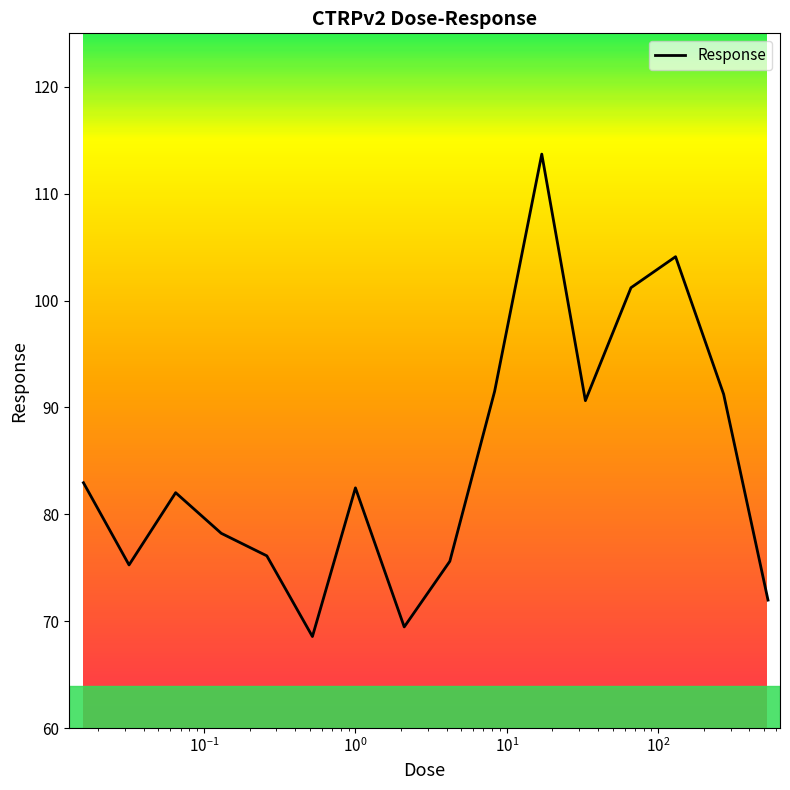

What is the maximum value shown in the chart?

113.7